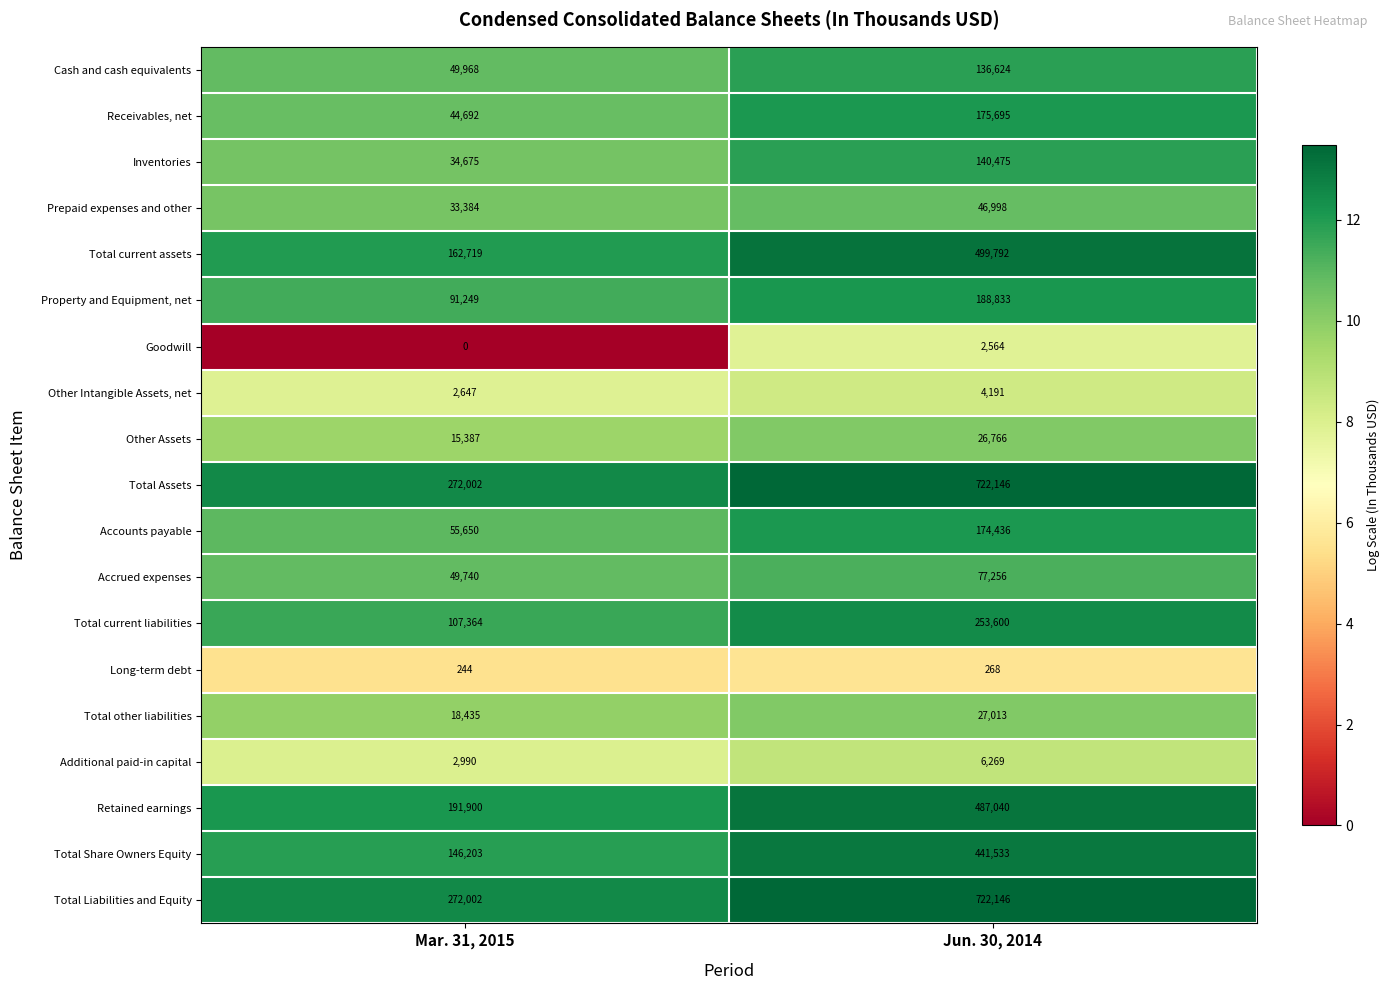

How many distinct data groups are displayed?

19